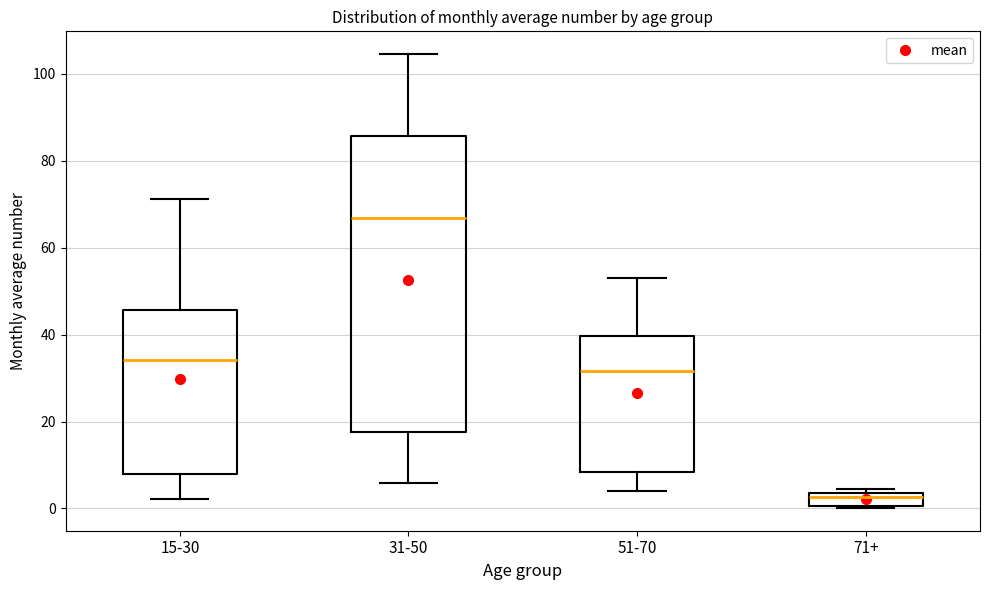

Reading left to right, transcribe this box plot: for each box, give where its median line is, the range the box spans, and where its two whiskers end, as read against the y-axis. The values are not printed on the chart, so give them approximately, as read against the axis.

15-30: median 34, box 8 to 46, whiskers 2 to 72
31-50: median 66, box 18 to 86, whiskers 6 to 104
51-70: median 32, box 8 to 40, whiskers 4 to 54
71+: median 2, box 0 to 4, whiskers 0 to 4 (just above the box's upper edge)